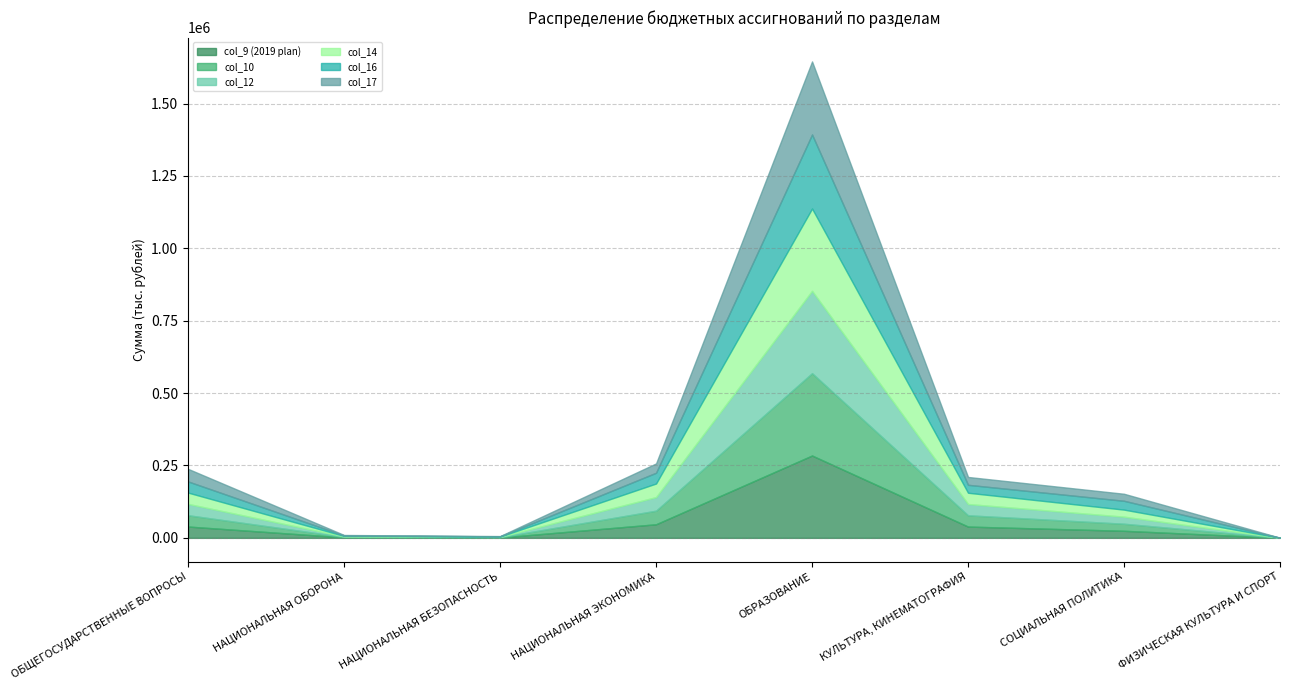

True or false: col_9 (2019 plan) has more than 2 interior local peaks.

False